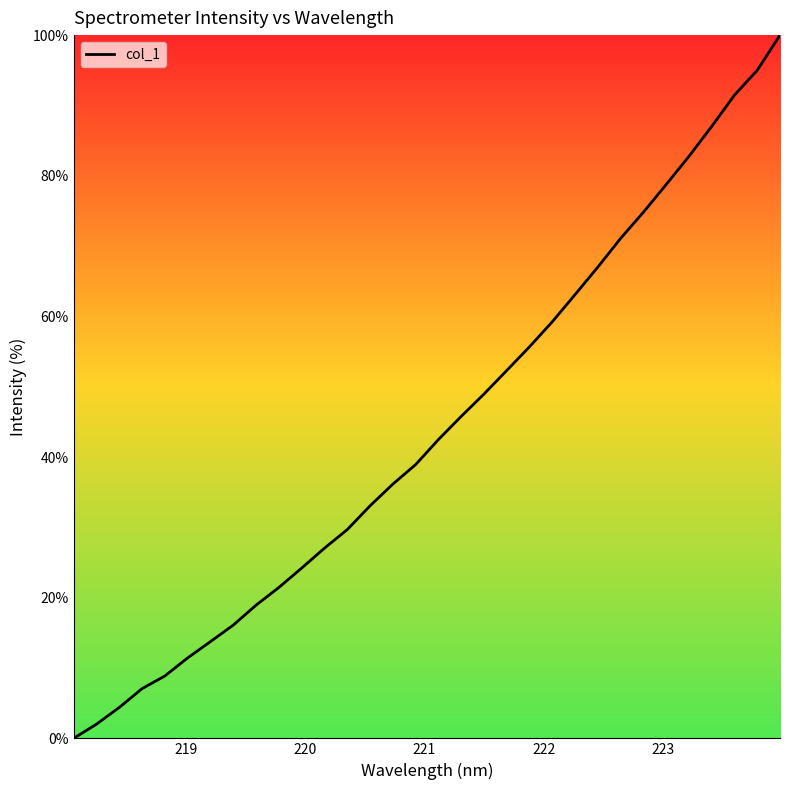

What is the maximum value shown in the chart?

100.0